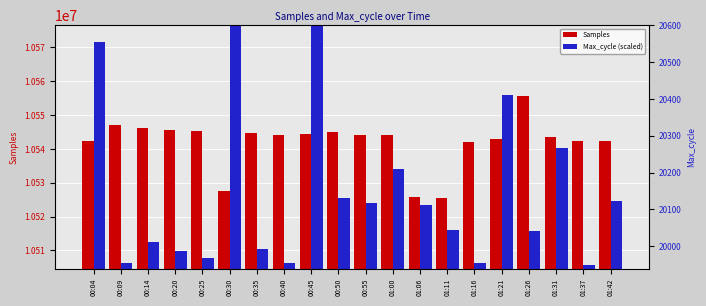

Reading left to right, list all the values displayed in this chart.

Samples: 00:04=10542279.0	00:09=10546981.0	00:14=10546290.0	00:20=10545591.0	00:25=10545300.0	00:30=10527460.0	00:35=10544639.0	00:40=10544224.0	00:45=10544297.0	00:50=10544932.0	00:55=10544081.0	01:00=10544056.0	01:06=10525656.0	01:11=10525577.0	01:16=10541974.0	01:21=10542930.0	01:26=10555522.0	01:31=10543479.0	01:37=10542423.0	01:42=10542253.0
Max_cycle (scaled): 00:04=10571722.8	00:09=10506190.2	00:14=10512481.3	00:20=10509860.0	00:25=10507763.0	00:30=10746301.7	00:35=10510384.3	00:40=10506190.2	00:45=10697545.4	00:50=10525587.8	00:55=10524015.0	01:00=10533976.0	01:06=10523490.8	01:11=10516151.1	01:16=10506190.2	01:21=10555995.0	01:26=10515626.9	01:31=10540267.1	01:37=10505665.9	01:42=10524539.3